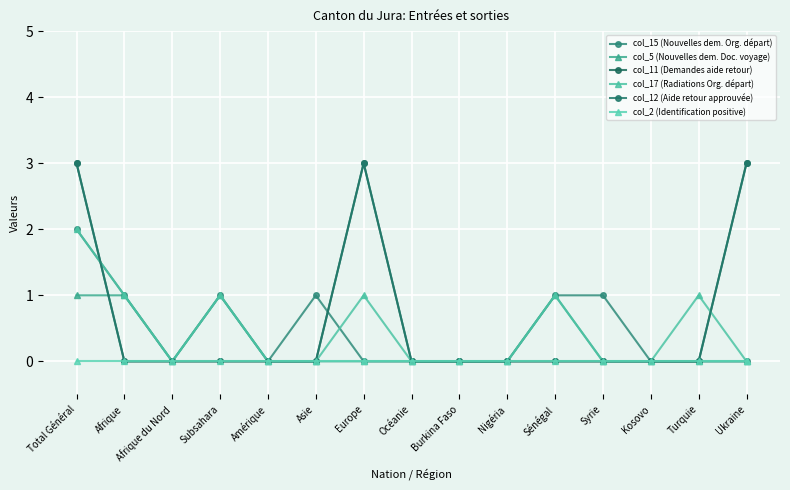

Is this an area chart (filled region under the line)?

No